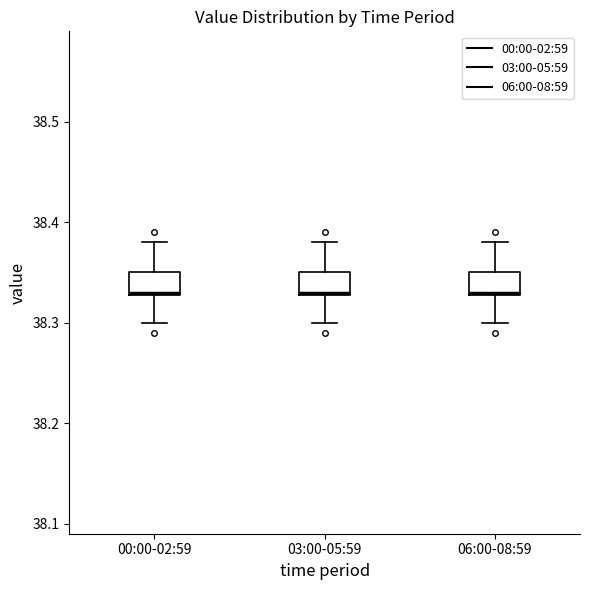

Reading left to right, transcribe this box plot: for each box, give where its median line is, the range the box spans, and where its two whiskers end, as read against the y-axis. The values are not printed on the chart, so give them approximately, as read against the axis.

00:00-02:59: median 38.33, box 38.33 to 38.35, whiskers 38.30 to 38.38
03:00-05:59: median 38.33, box 38.33 to 38.35, whiskers 38.30 to 38.38
06:00-08:59: median 38.33, box 38.33 to 38.35, whiskers 38.30 to 38.38